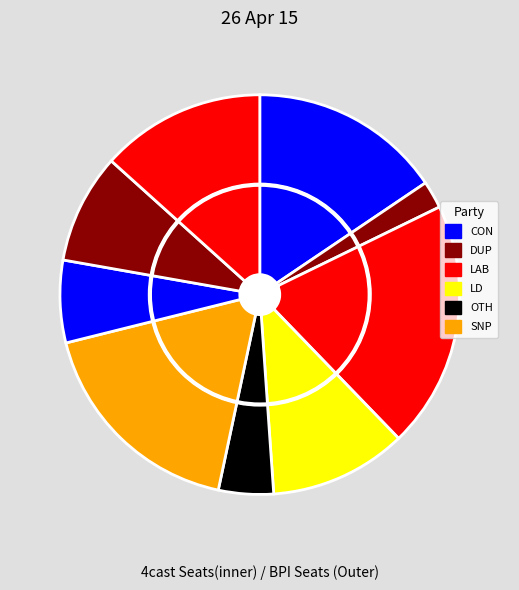

How much of the chart is everything except 6?

88.9%